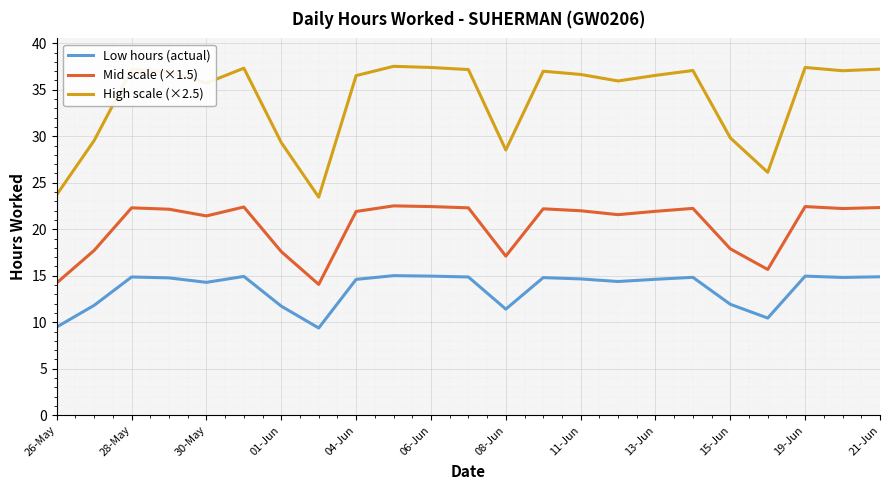

What is the smallest value displayed?

9.4